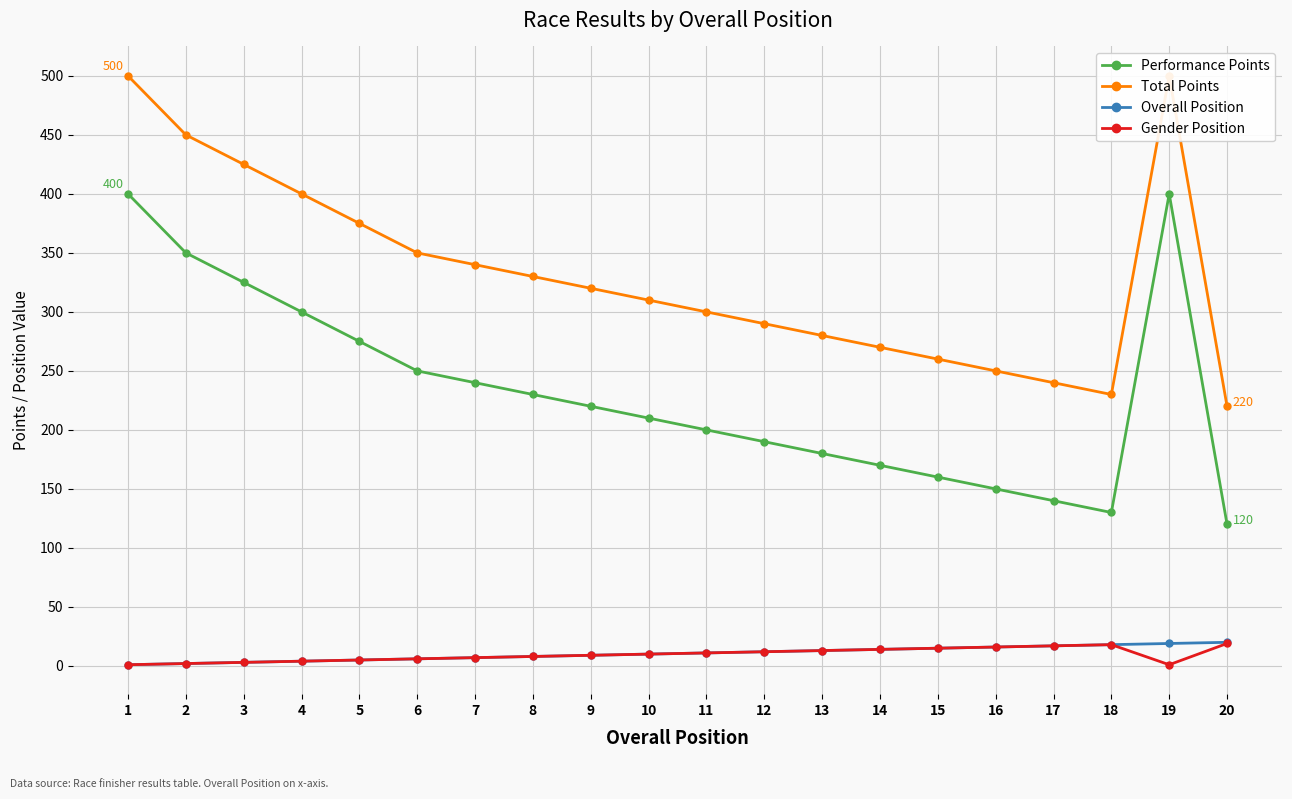

At which label does Performance Points first exceed 220?

1